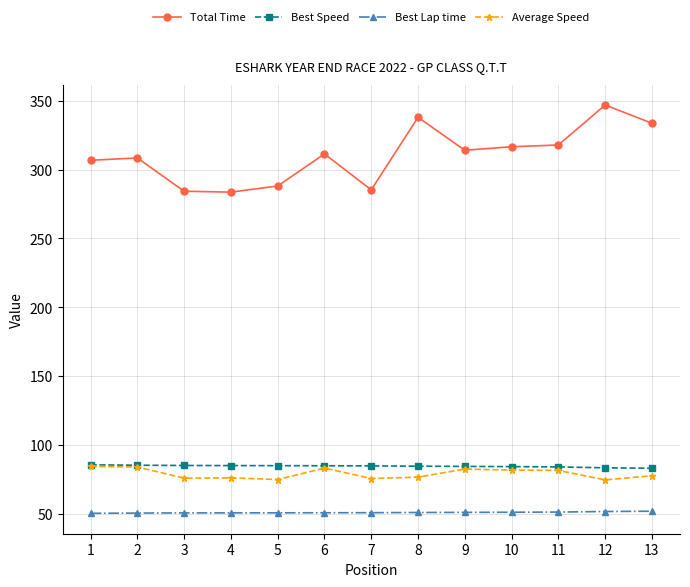

Which series has the widest spread of values?

Total Time